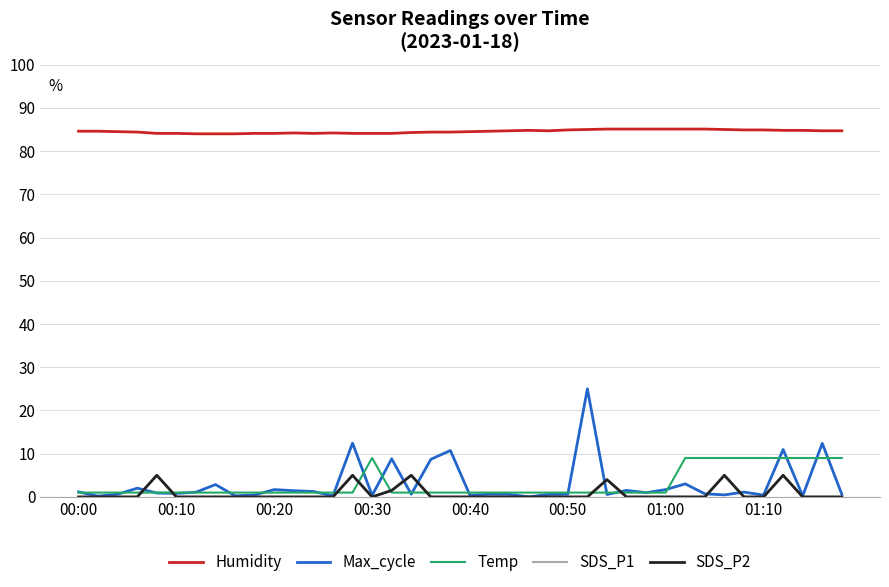

Is this an area chart (filled region under the line)?

No